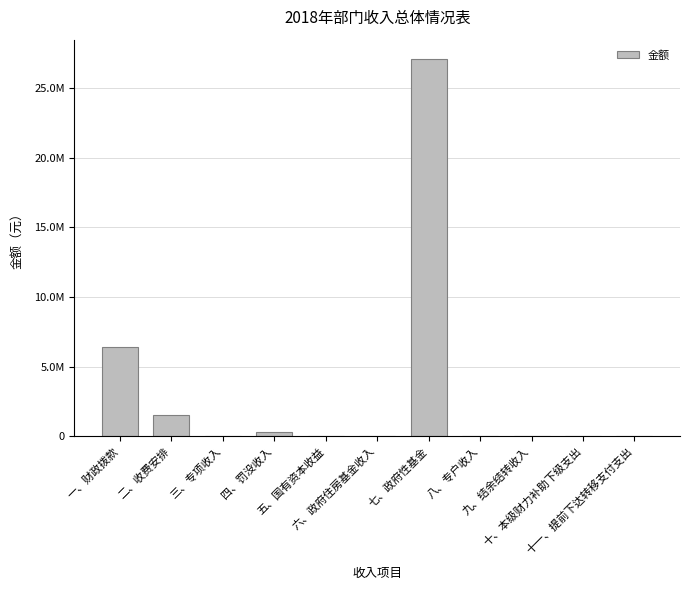

Are the bars horizontal?

No